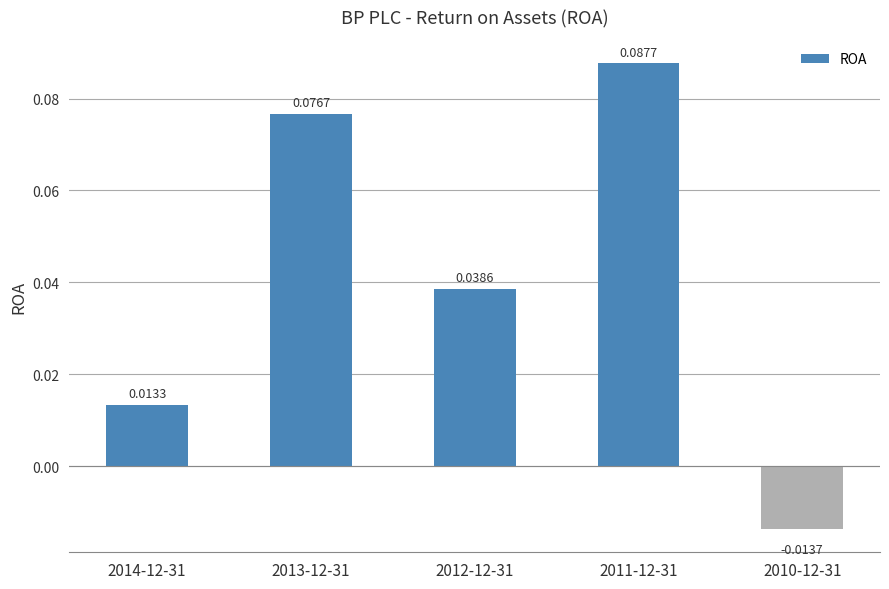

How many distinct data groups are displayed?

1